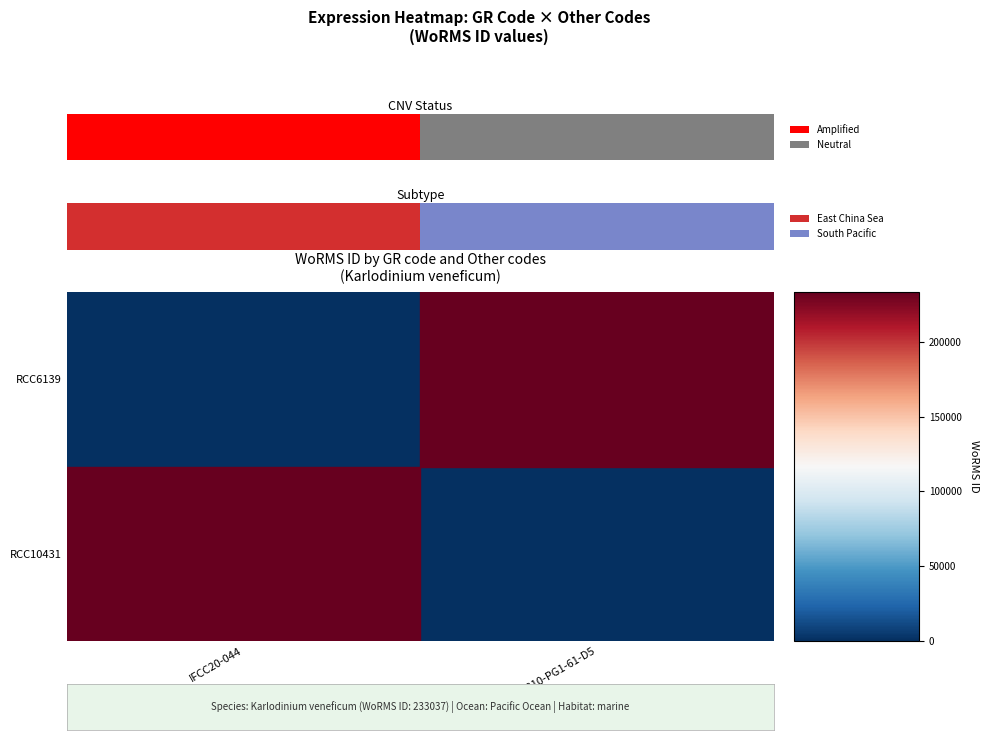

What is the sum of all RCC10431 values?

233037